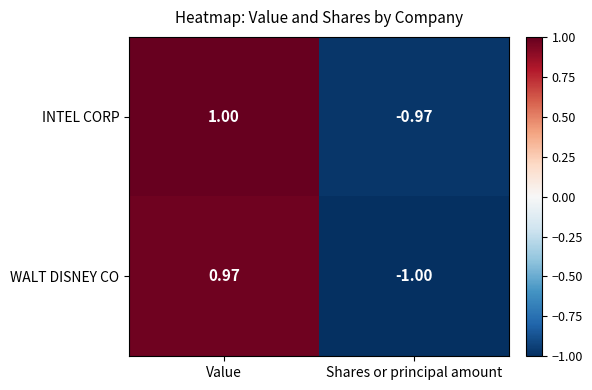

Count the number of categories in the chart.

2